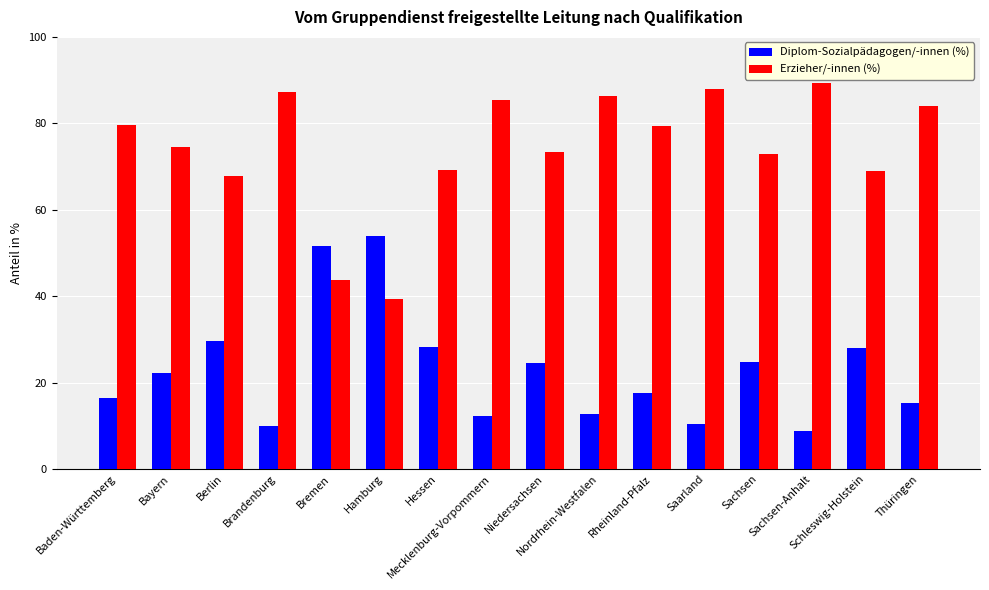

The value of Diplom-Sozialpädagogen/-innen (%) at Rheinland-Pfalz is 26.2. True or false?

False